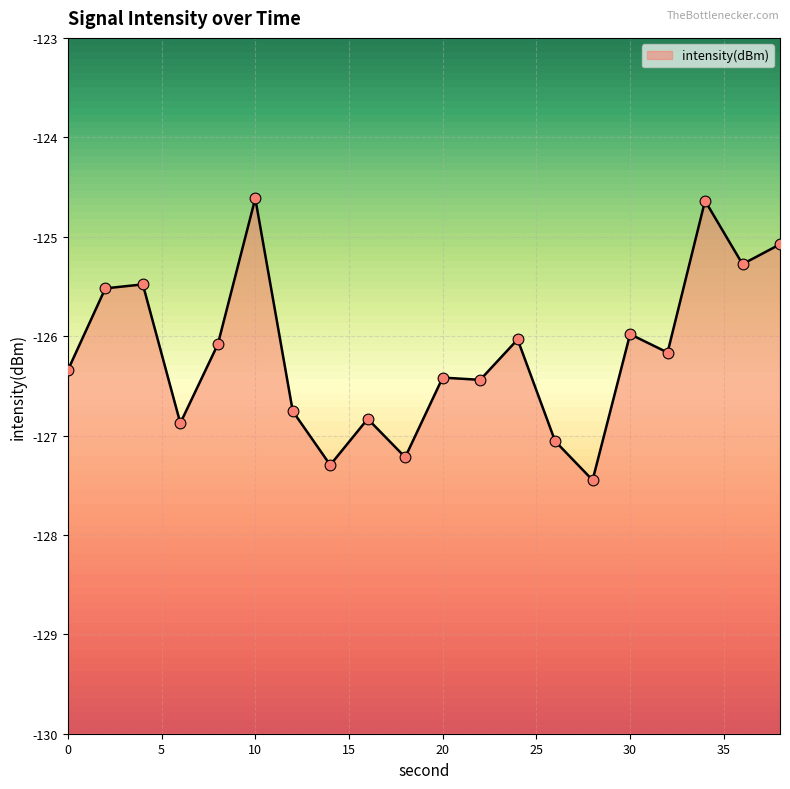

Which has a higher value, 12 or 20?

20